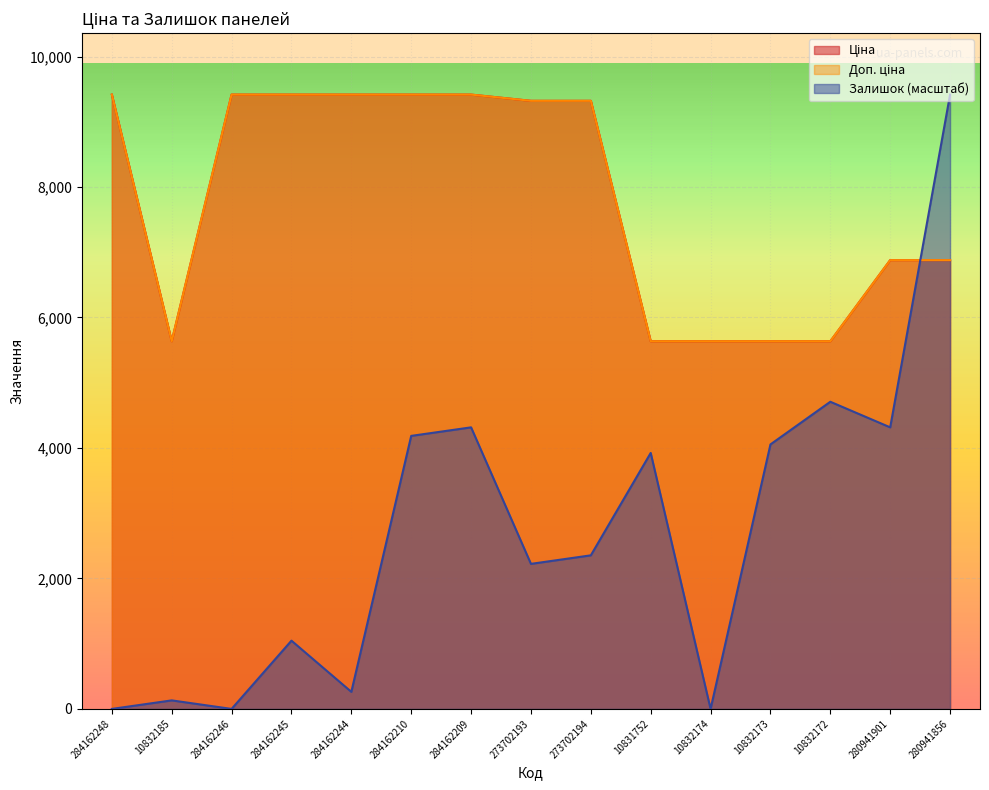

What is the lowest value of the Доп. ціна series?

5636.0